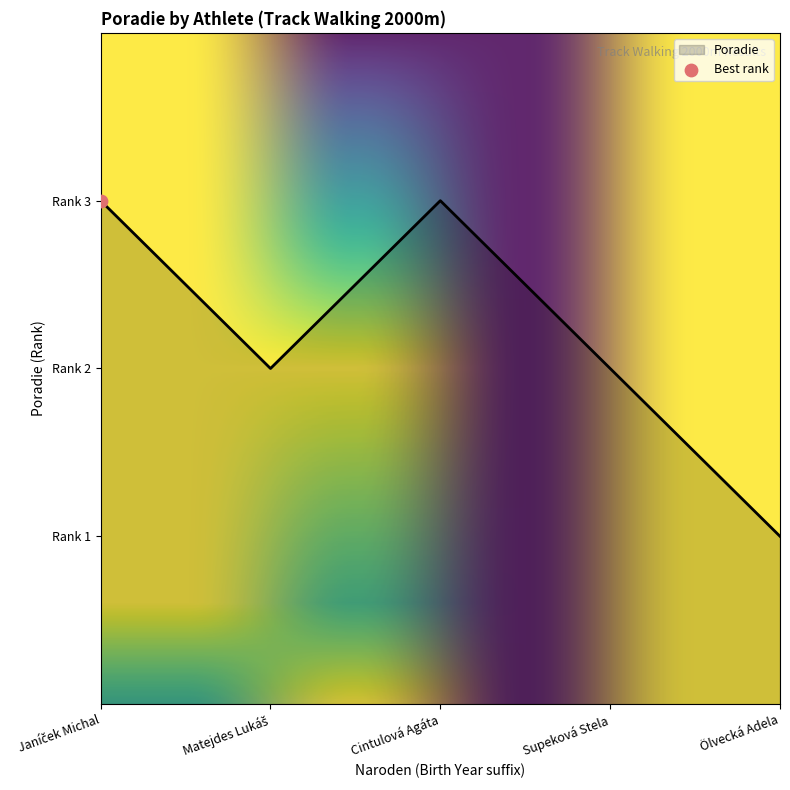

Is this an area chart (filled region under the line)?

Yes